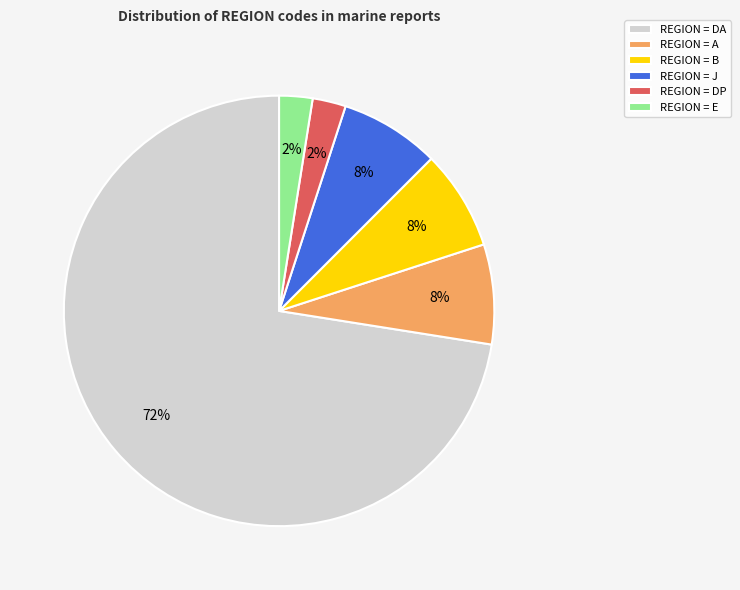

What is the largest slice in the pie chart?

REGION = DA